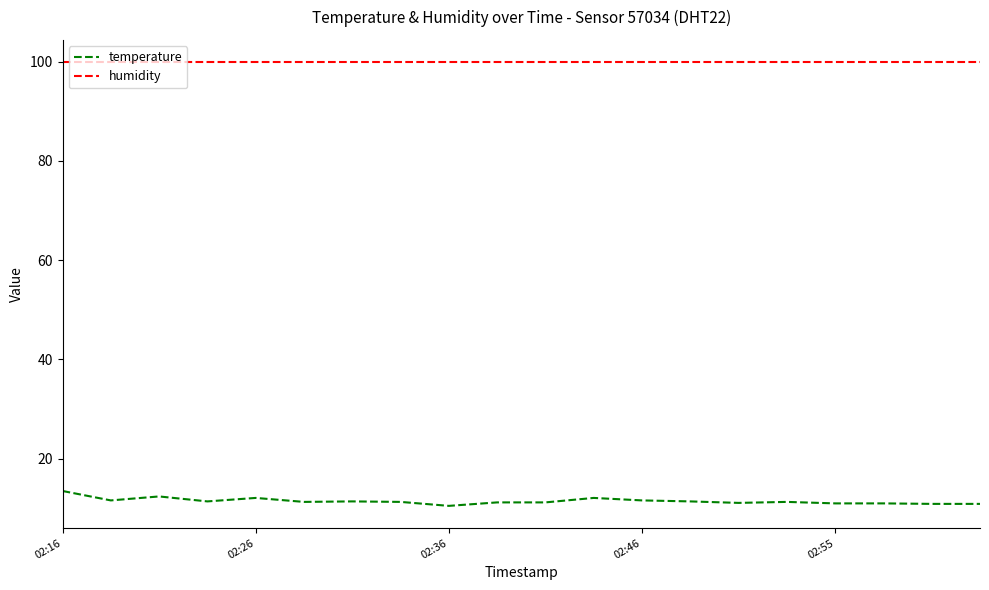

Which series has the largest total across all categories?

humidity